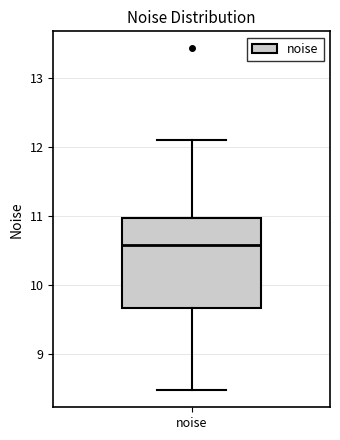

Where is the upper edge of the box for noise on the y-axis? The values are not printed on the chart, so give them approximately, as read against the axis.

11.0